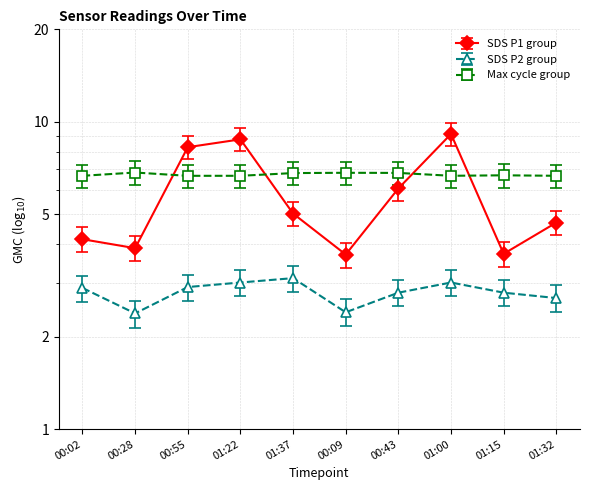

What is the difference between the maximum and minimum values in the Max_cycle series?

0.2